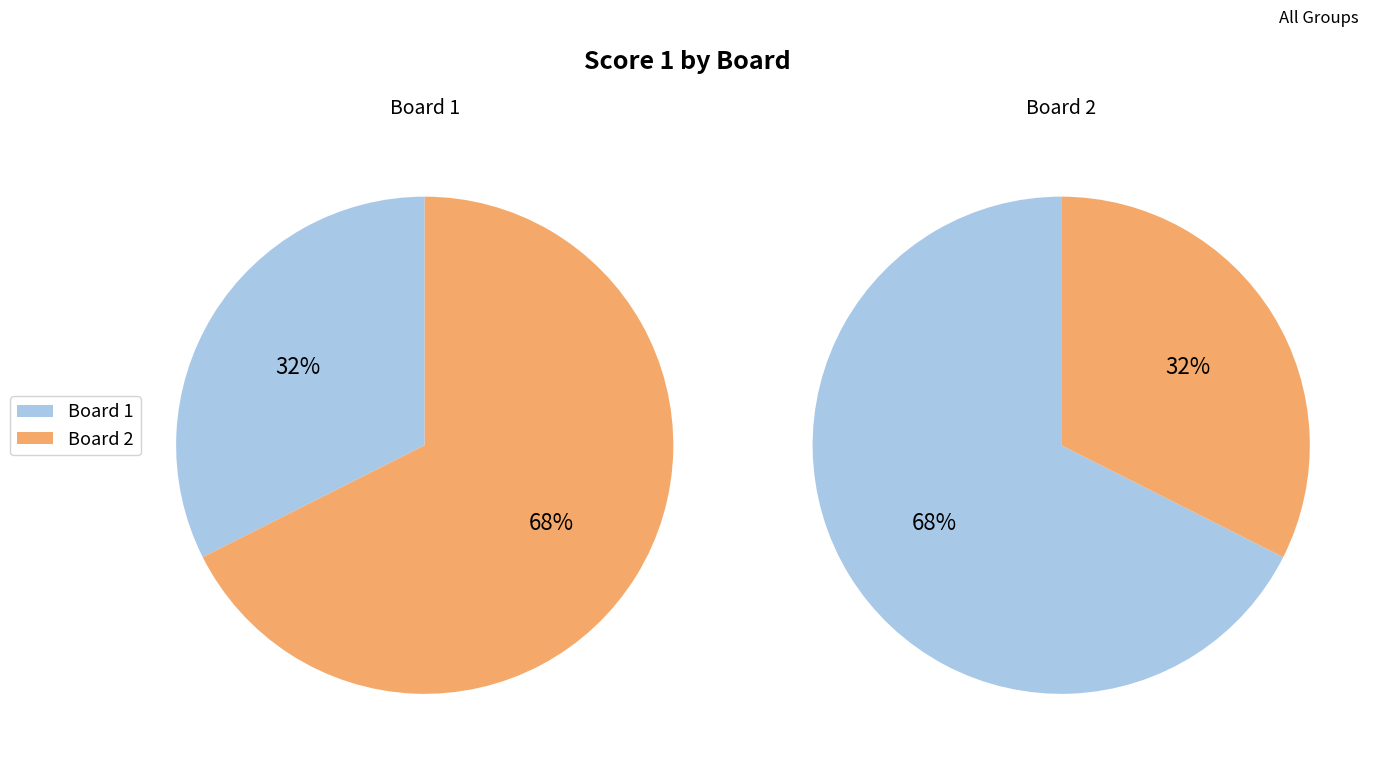

The 1 slice represents 32% of the pie. True or false?

True